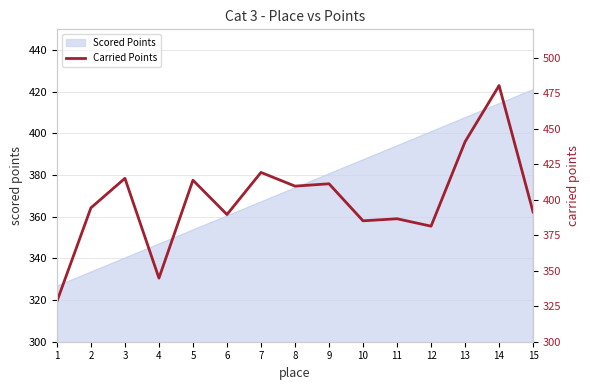

Rank the categories by Scored Points value from highest to lowest.

15, 14, 13, 12, 11, 10, 9, 8, 7, 6, 5, 4, 3, 2, 1